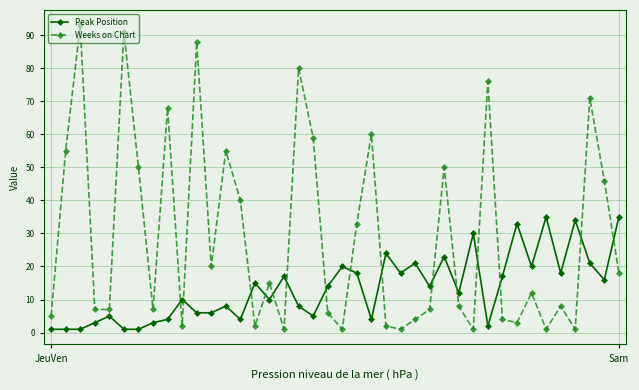

After their last crossing, which series has the higher values: Weeks on Chart or Peak Position?

Peak Position